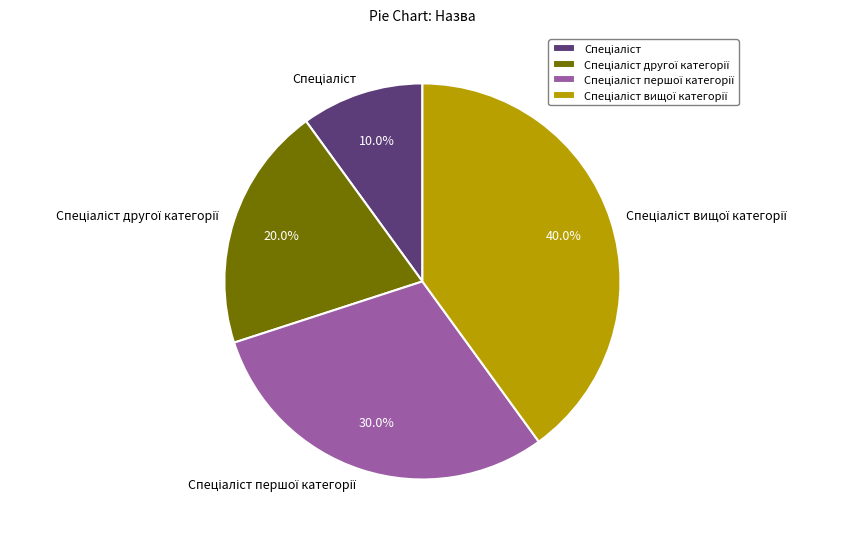

Does any single category account for the majority?

No